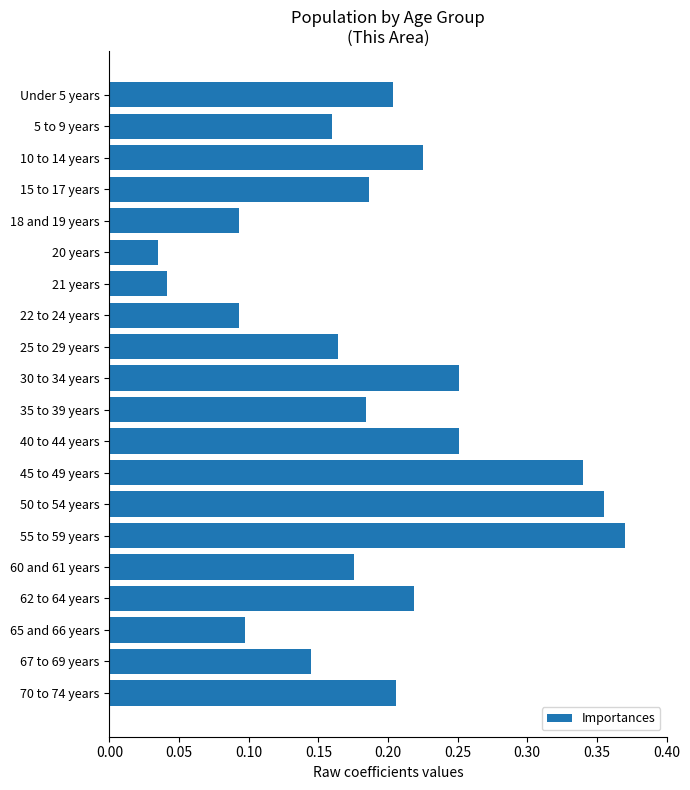

Which label corresponds to the largest value in the chart?

55 to 59 years